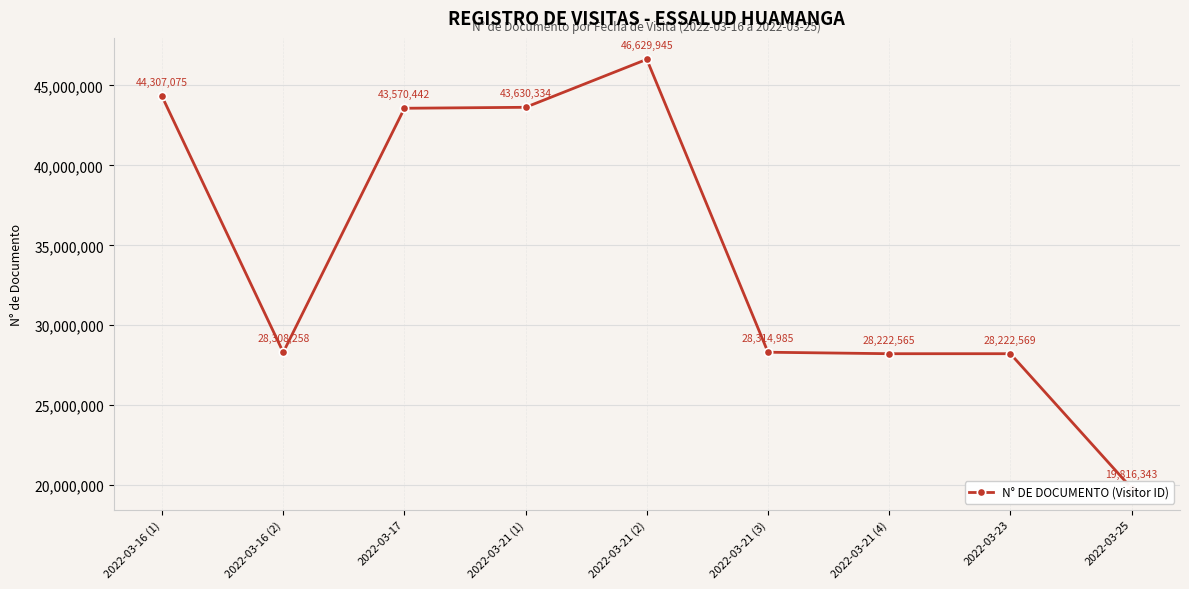

How many interior local valleys (lower than both neighbors) does the data have?

2